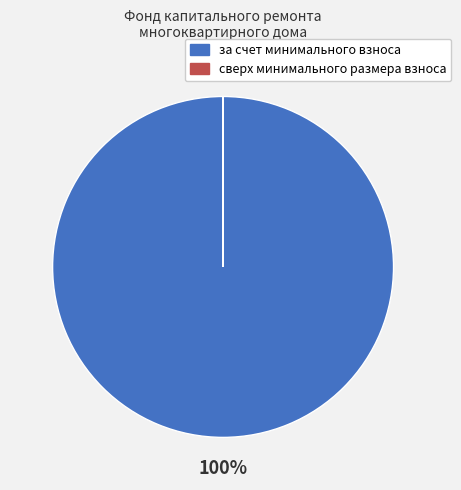

Is there any slice that represents more than half of the pie?

Yes